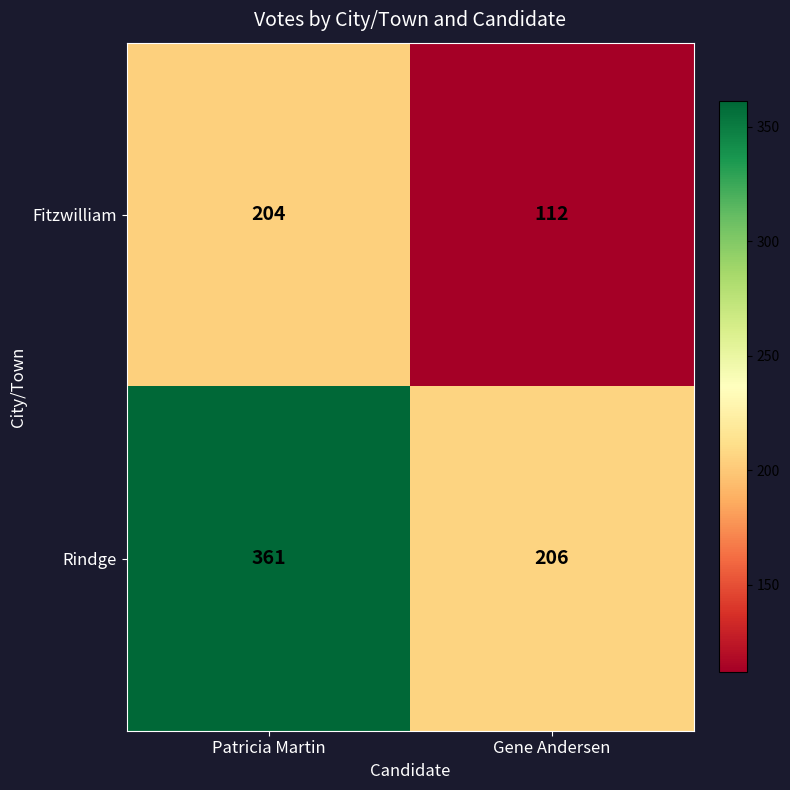

At which category is the sum across all series the highest?

Patricia Martin